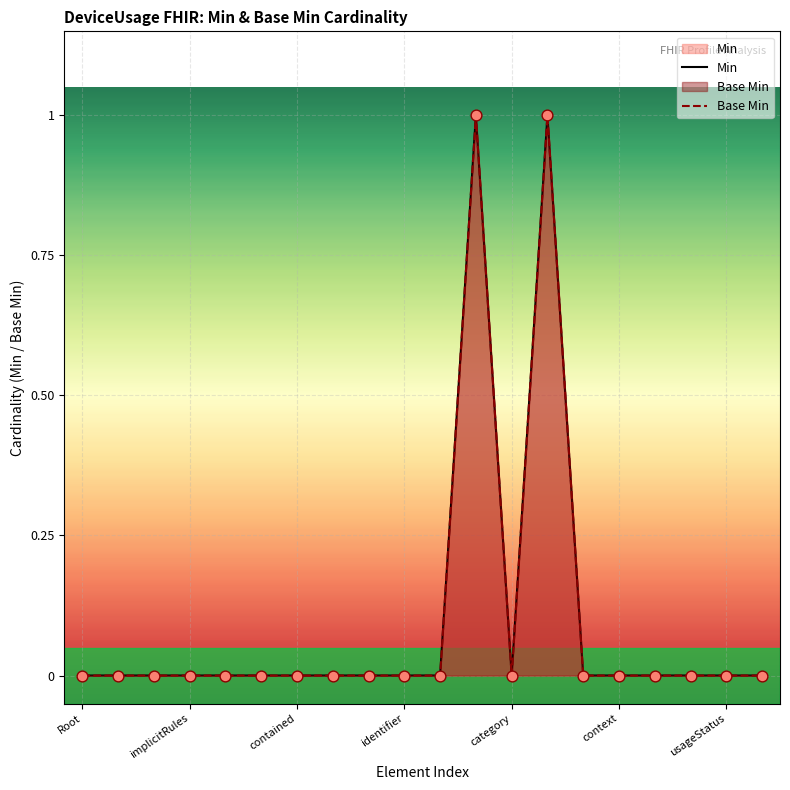

What are all the series names shown in the legend?

Min, Base Min